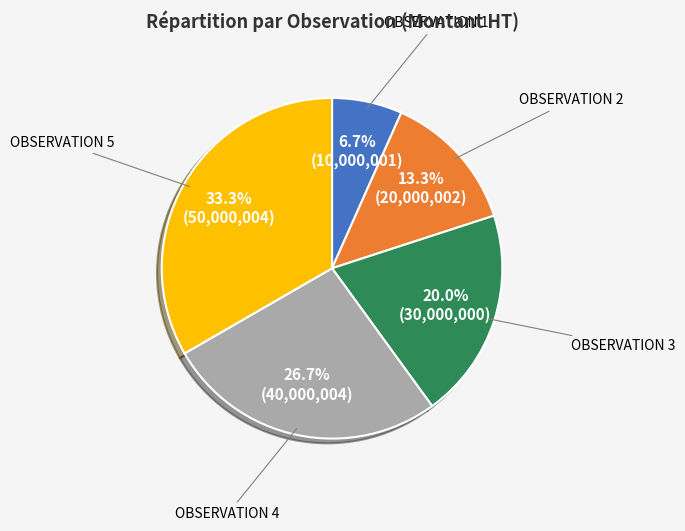

Rank the categories by value from lowest to highest.

OBSERVATION 1, OBSERVATION 2, OBSERVATION 3, OBSERVATION 4, OBSERVATION 5